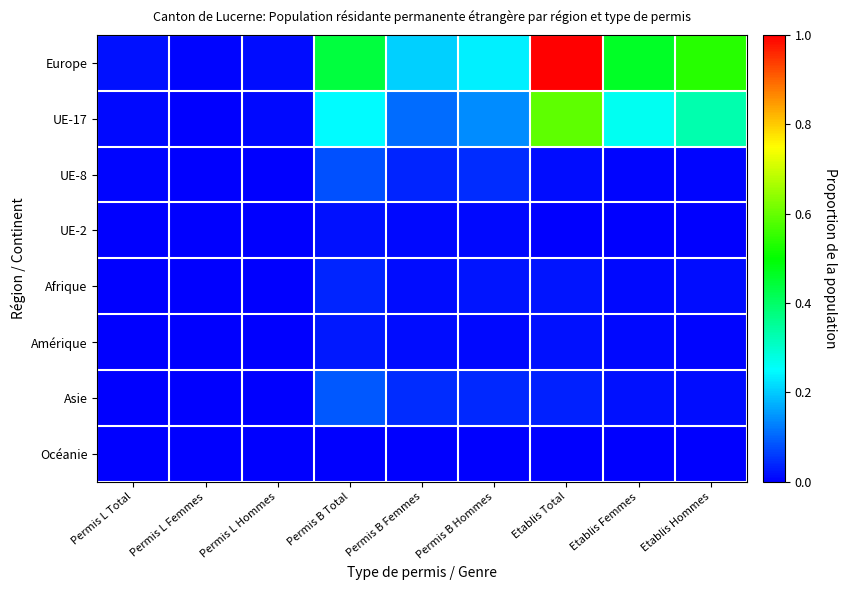

Which series has the largest total across all categories?

Europe